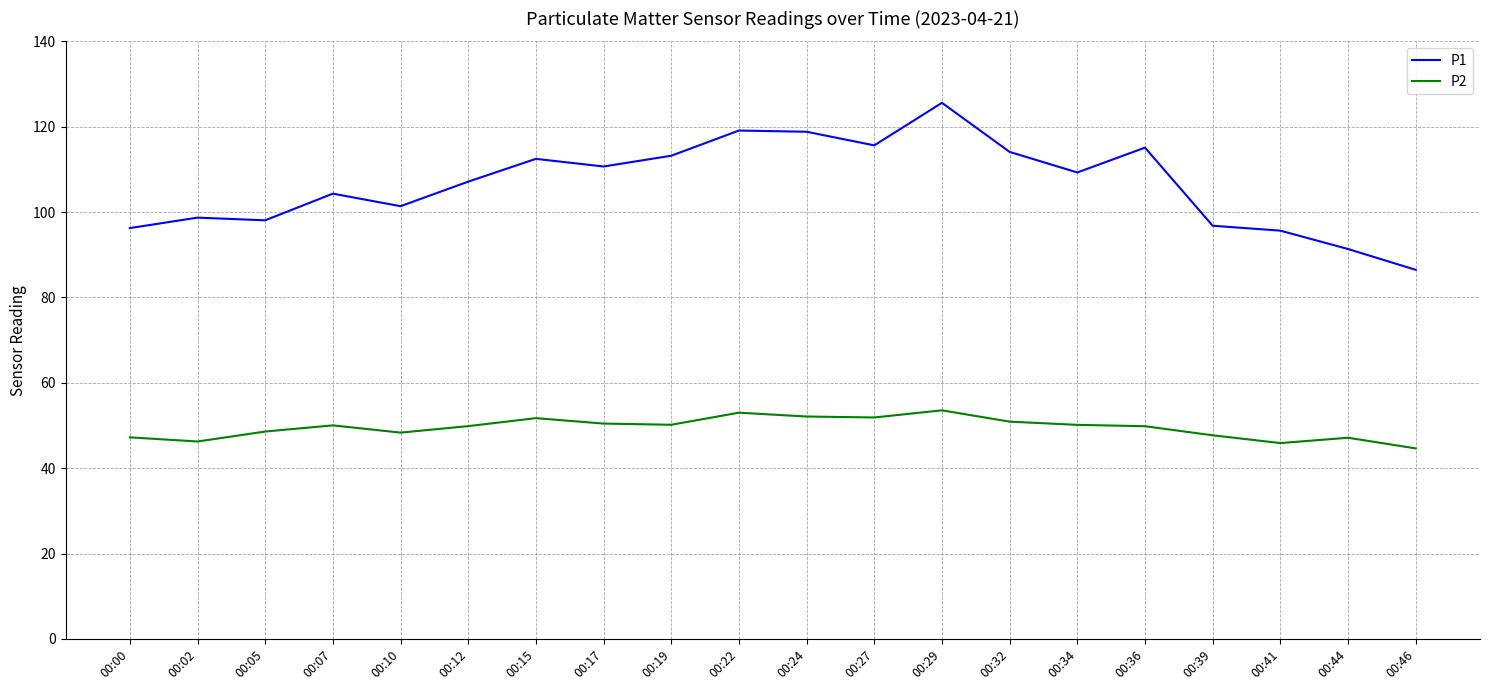

What is the total value across all series at 00:44?

138.5